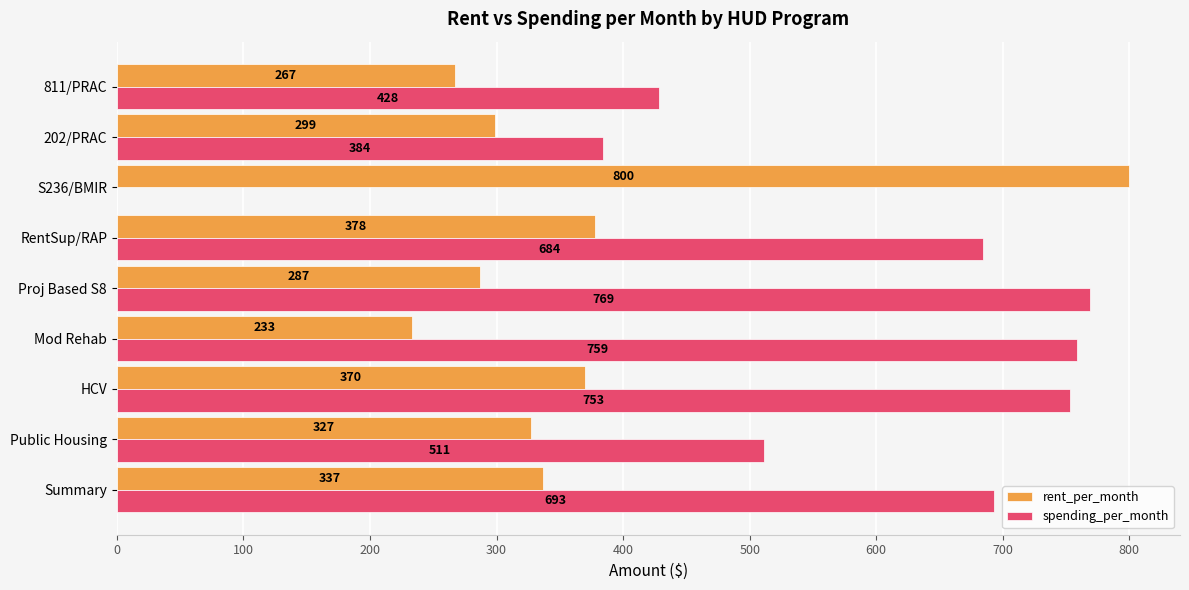

Is the value of rent_per_month at RentSup/RAP greater than the value of spending_per_month at 202/PRAC?

No